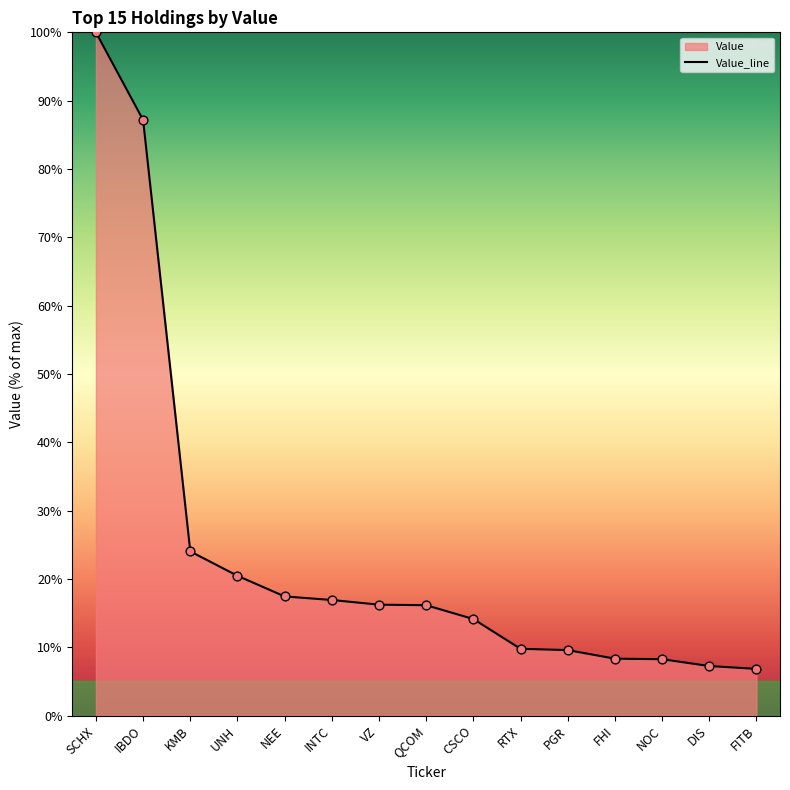

What is the change in value from IBDO to FHI?

-78.8